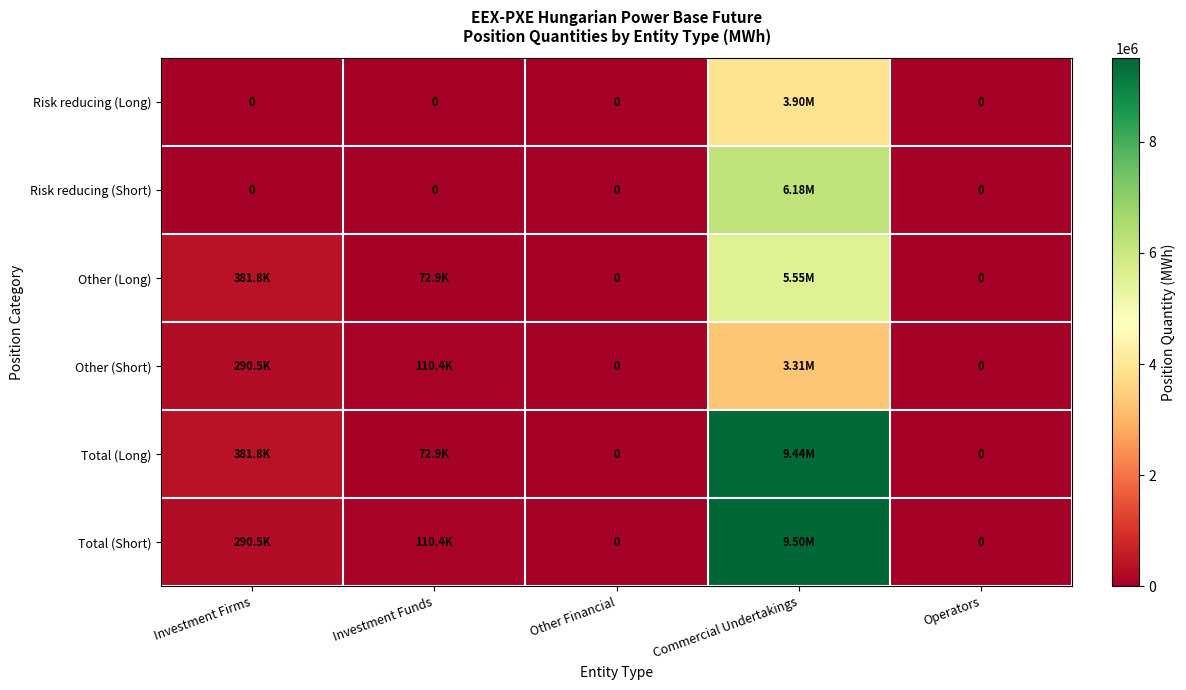

What is the difference between the maximum and second lowest values in the Risk reducing (Short) series?

6183693